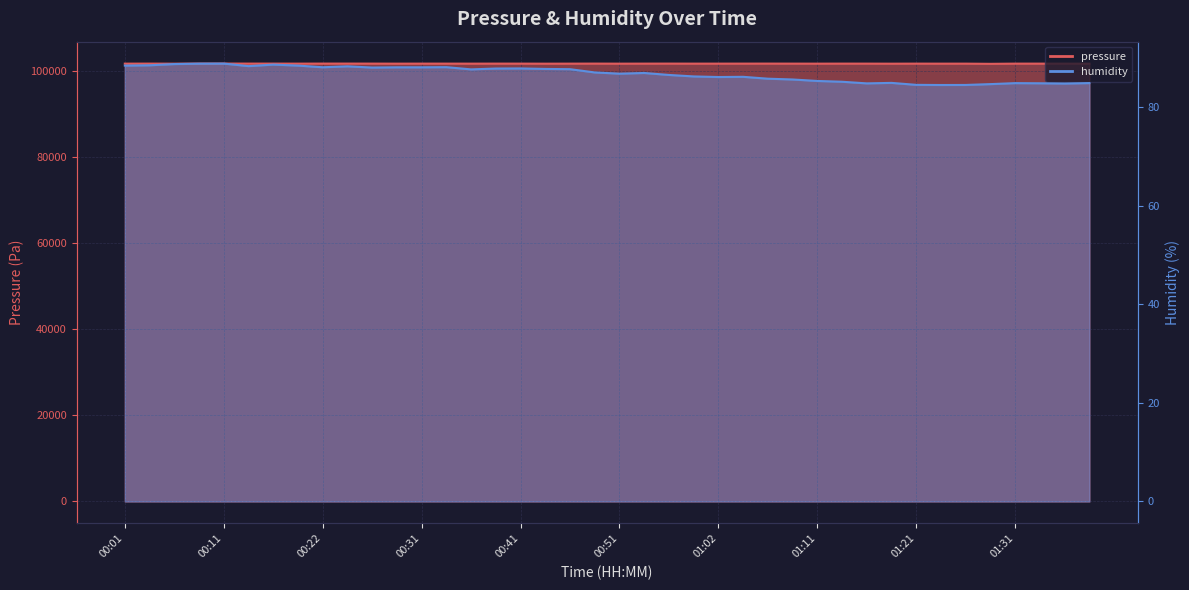

Reading left to right, what are all the values shown in this chart?

pressure: 101720.5	101730.2	101713.4	101733.6	101738.9	101731.8	101730.9	101723.0	101732.7	101734.4	101728.2	101718.5	101726.4	101725.5	101721.1	101727.3	101725.6	101714.2	101722.1	101731.0	101717.8	101725.8	101731.1	101723.2	101724.1	101727.6	101731.2	101725.0	101719.7	101726.8	101725.0	101711.8	101724.8	101718.7	101721.3	101677.2	101723.8	101723.0	101722.1	101716.8
humidity: 88.4	88.5	88.8	88.8	88.8	88.3	88.6	88.4	88.1	88.3	88.0	88.1	88.1	88.1	87.7	87.8	87.9	87.8	87.7	87.0	86.8	86.9	86.5	86.2	86.1	86.2	85.8	85.6	85.3	85.2	84.8	84.9	84.5	84.5	84.5	84.7	84.9	84.8	84.8	84.9